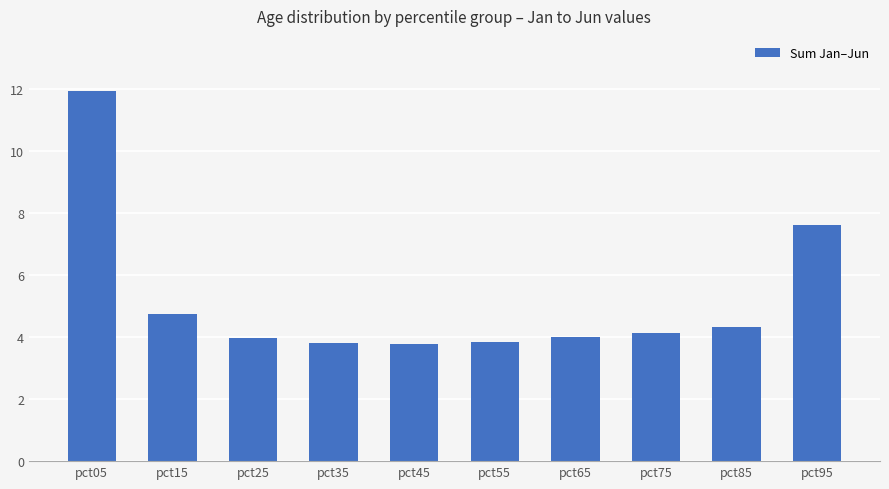

What is the sum of all values?

52.2